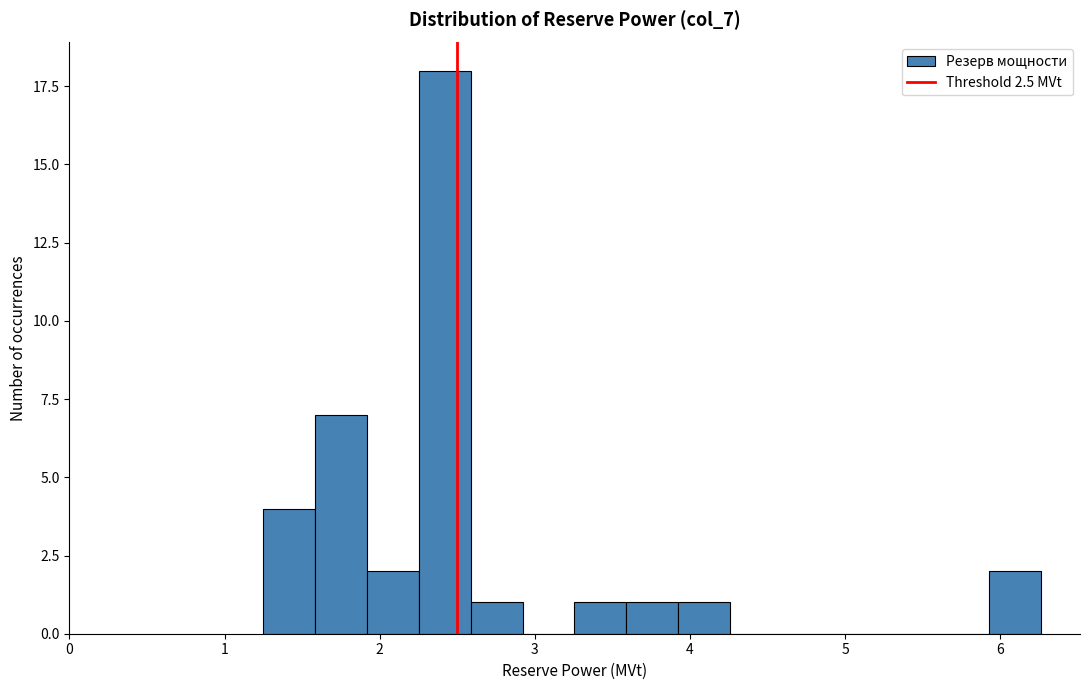

Read against the x-axis, roughly where is the centre of the tallest bar?

2.4